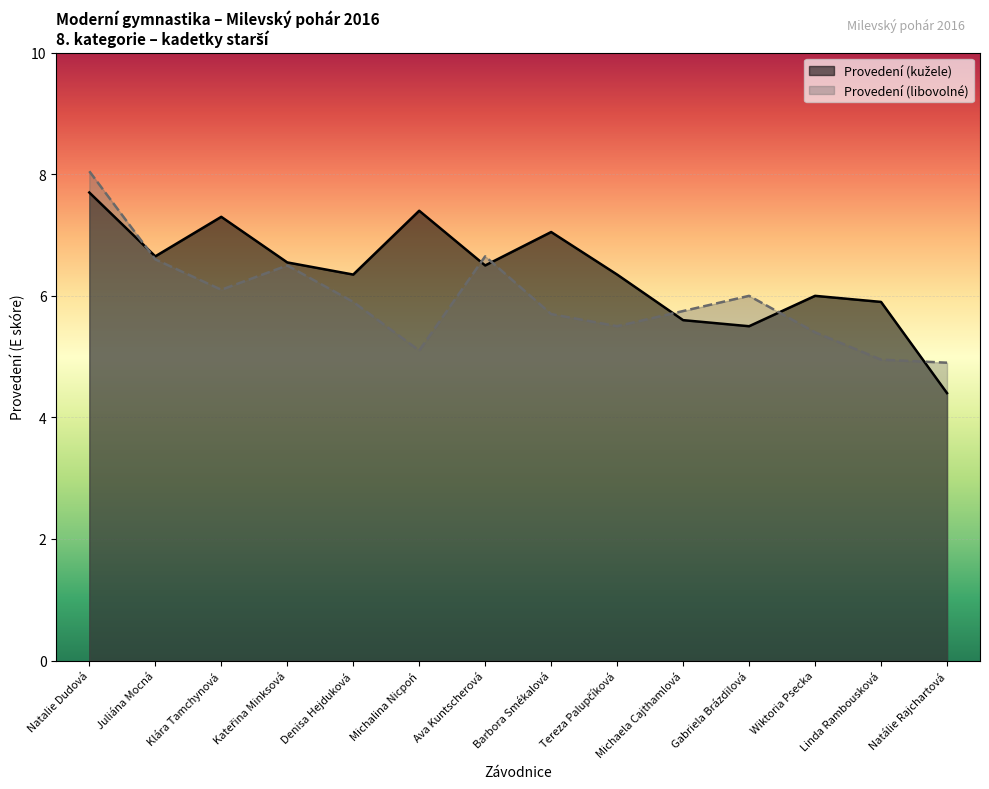

What is the difference between the highest and lowest values at Juliána Mocná?

0.1